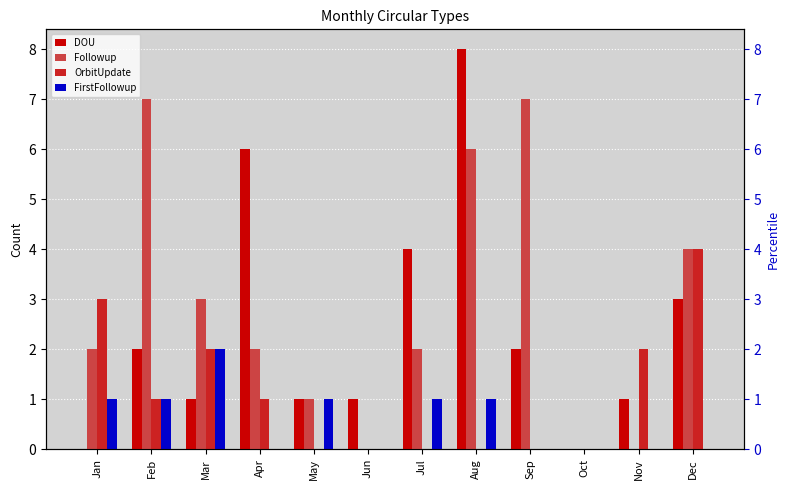

Where is FirstFollowup nearest to the value 1?

Jan